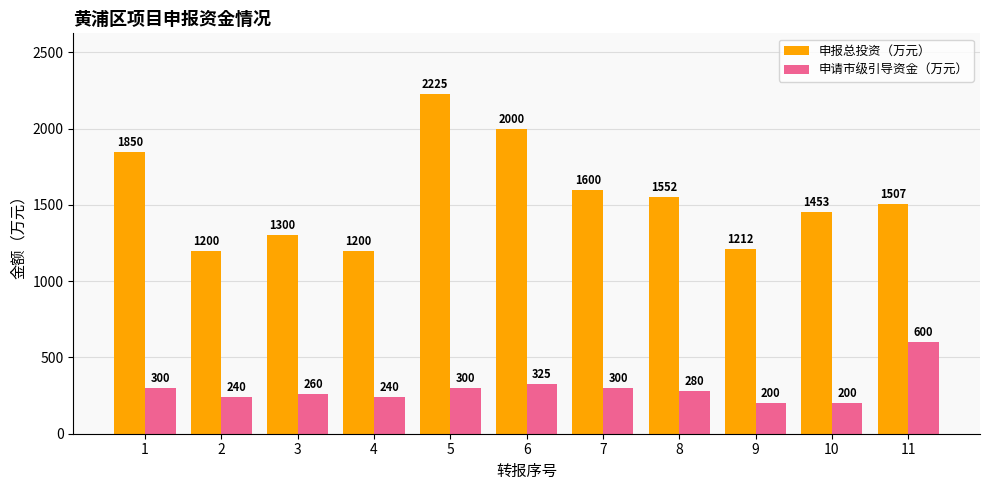

Which series has the largest range (max minus min)?

申报总投资（万元）